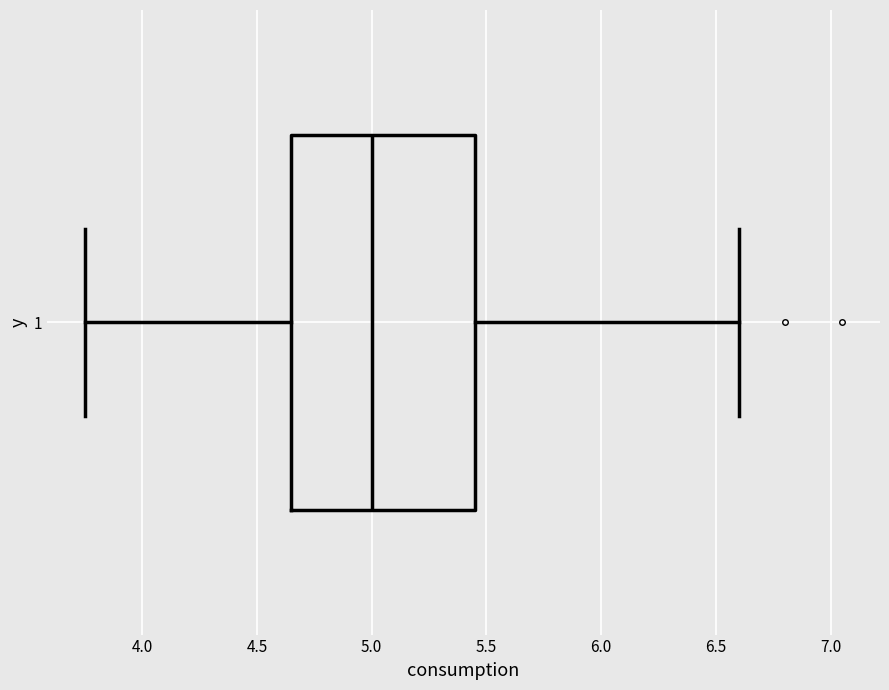

Where does the right whisker of the box at y = 1 end on the x-axis? The values are not printed on the chart, so give them approximately, as read against the axis.

6.60